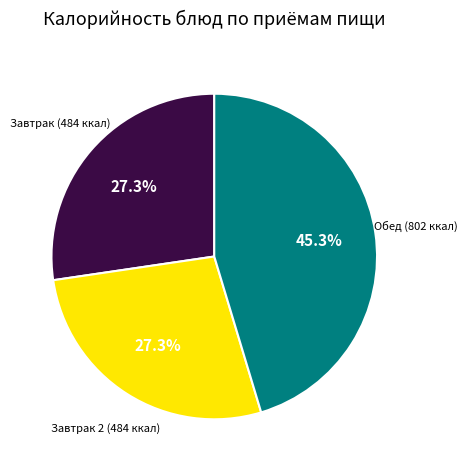

Is there any slice that represents more than half of the pie?

No